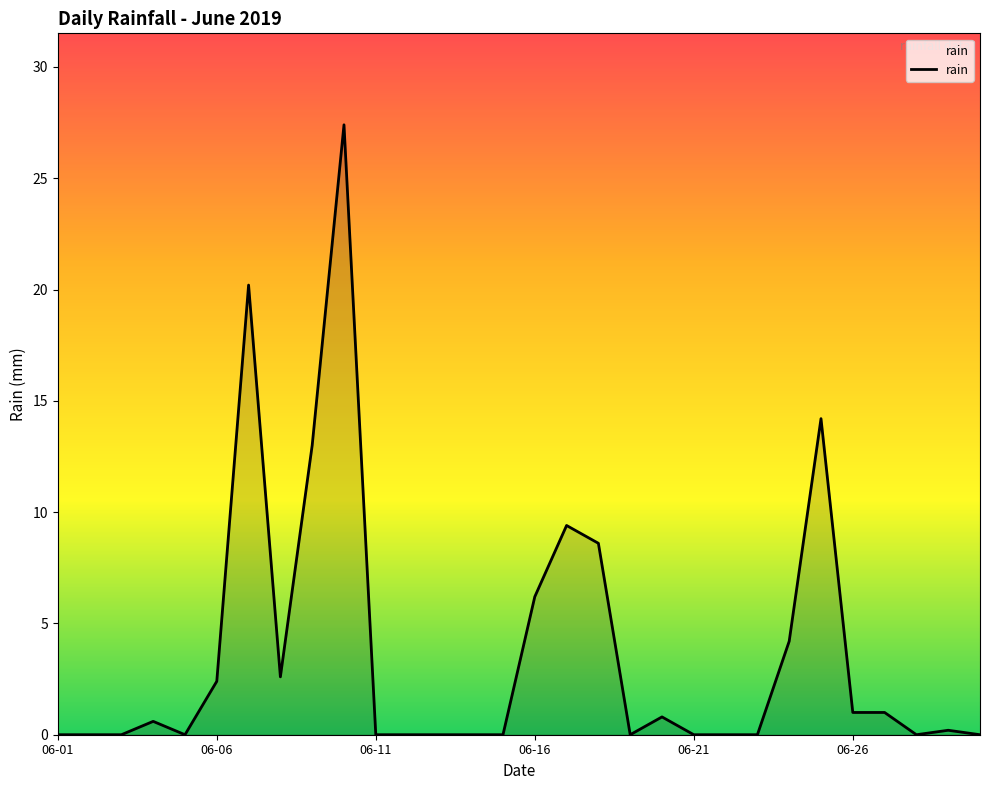

What is the difference between the maximum and minimum values?

27.4